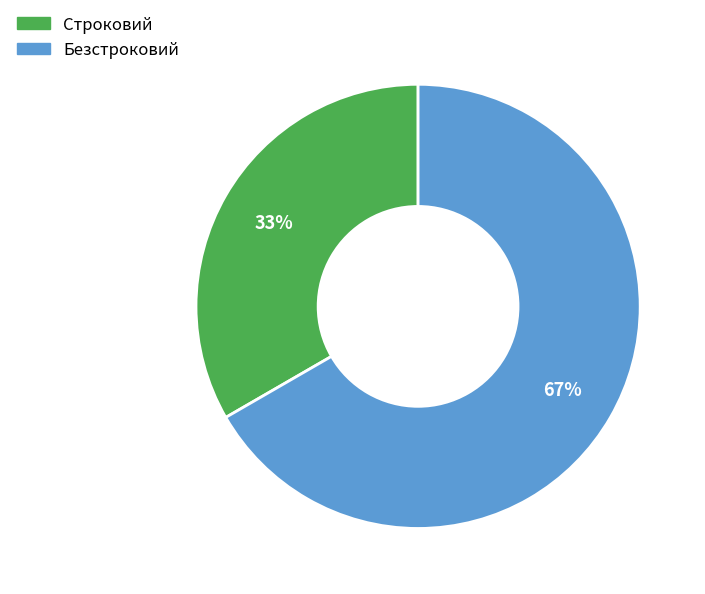

True or false: Строковий accounts for 33% of the total.

True